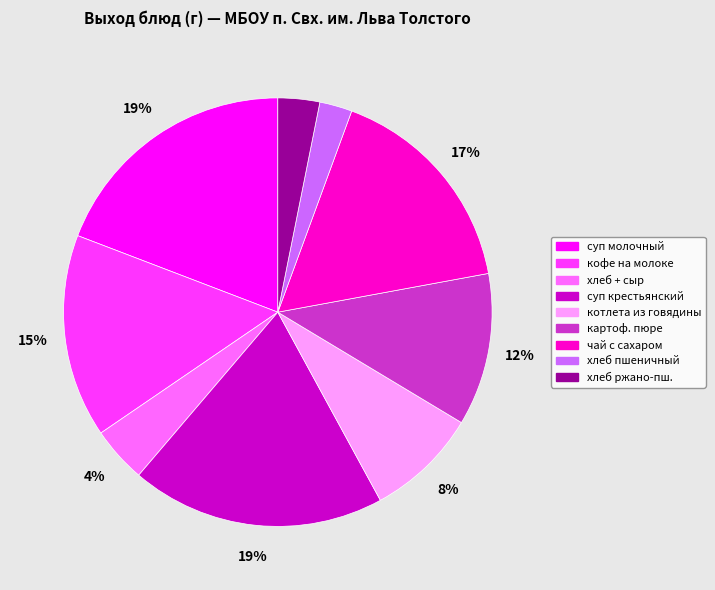

Is чай с сахаром the majority of the pie?

No